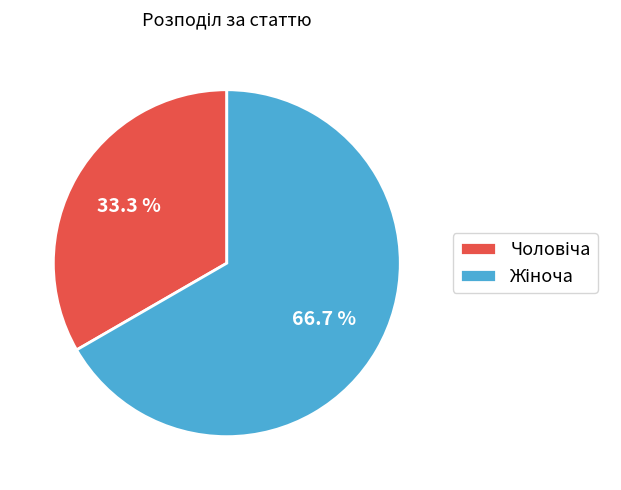

Is there any slice that represents more than half of the pie?

Yes